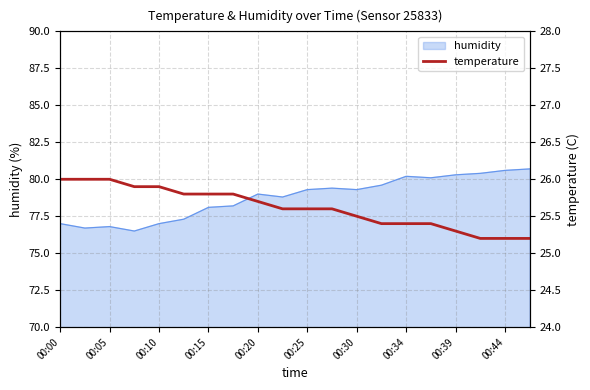

Is it true that humidity equals 79.0 at 00:20?

True